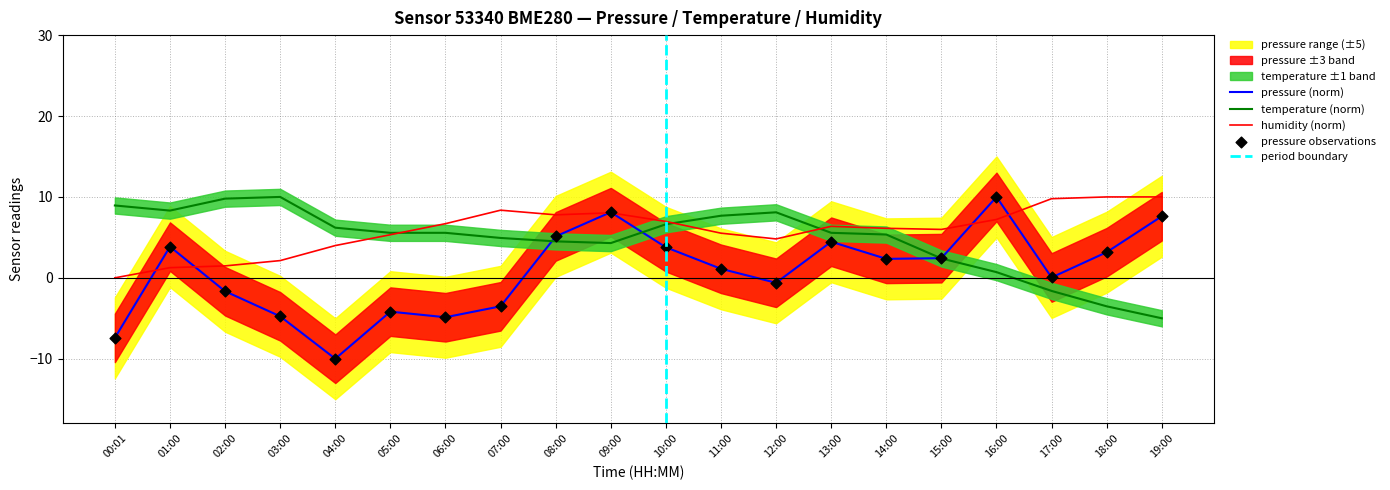

Is the value of temperature at 03:00 greater than the value of humidity at 06:00?

Yes